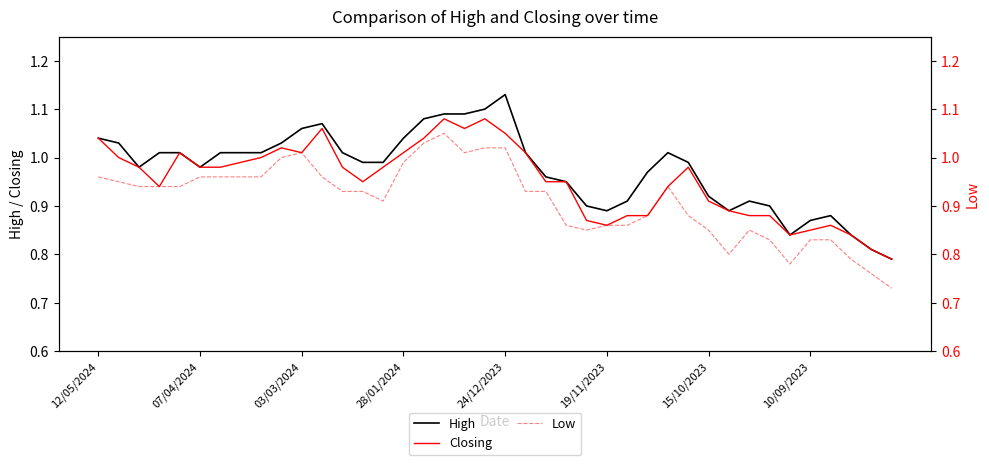

True or false: Closing and Low cross at least once.

False